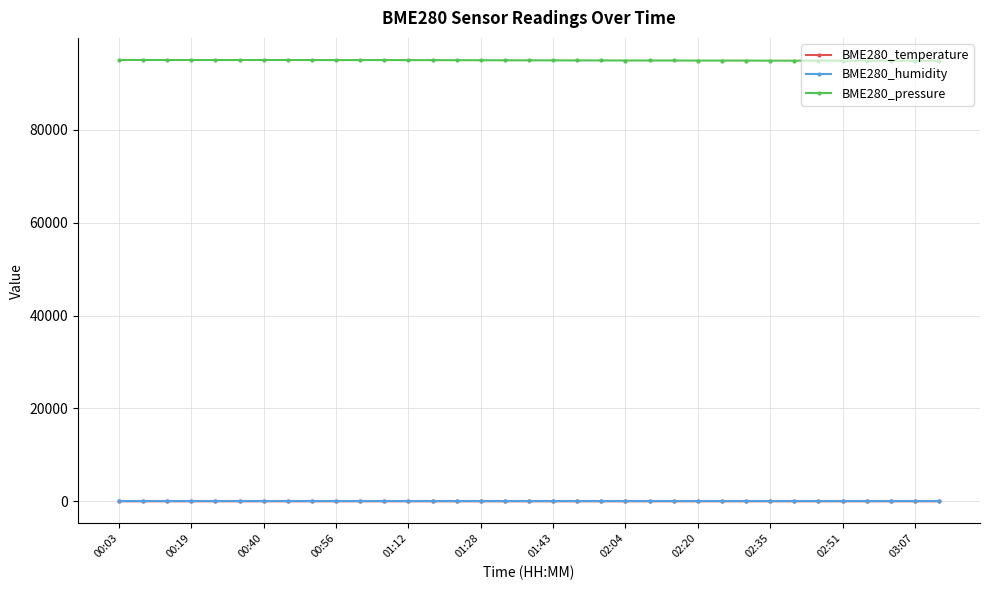

True or false: BME280_humidity and BME280_pressure cross at least once.

False